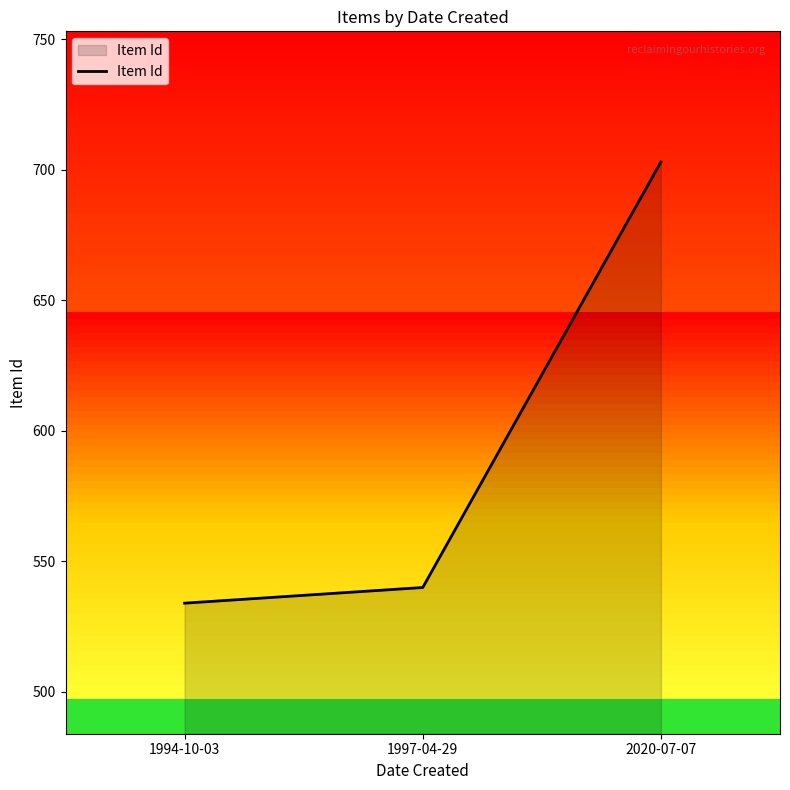

The value at 2020-07-07 is 703. True or false?

True